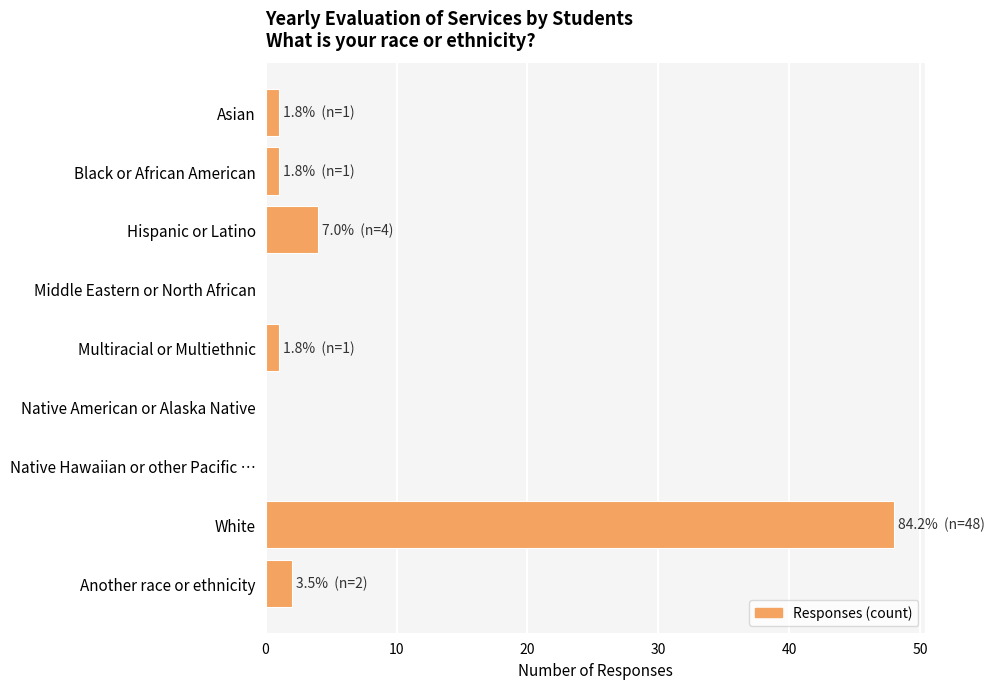

Are the bars horizontal?

Yes